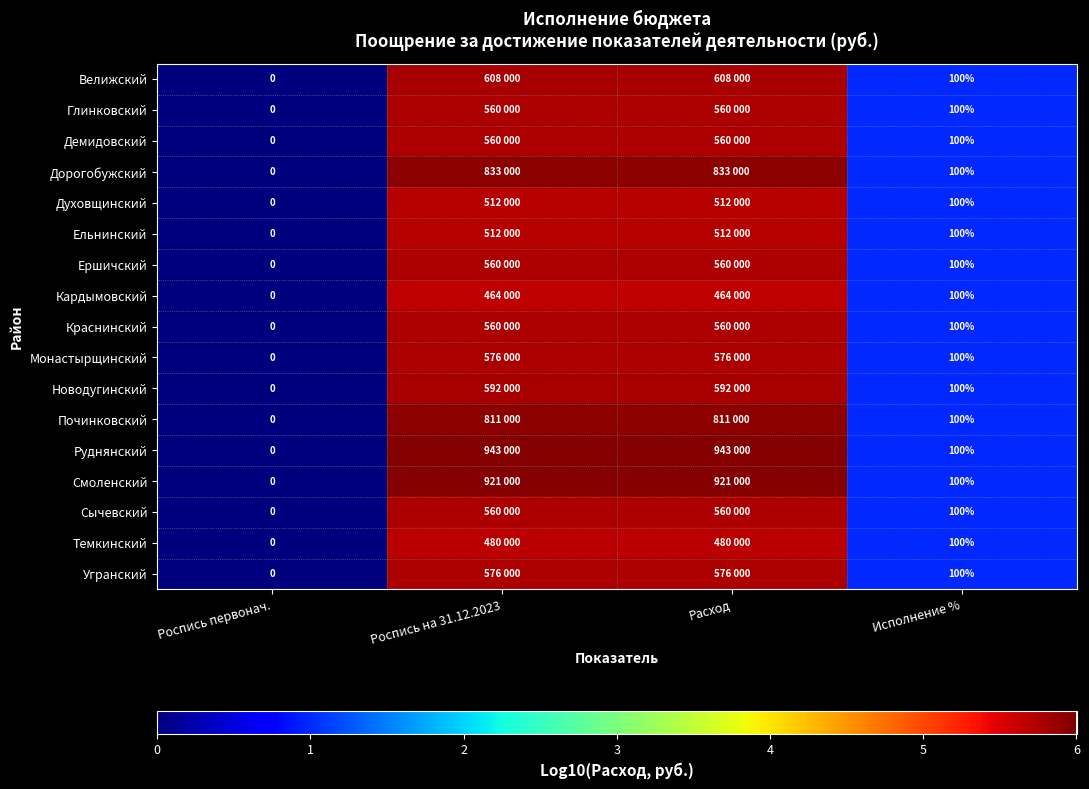

The Духовщинский series shows 2.5 at Расход. True or false?

False